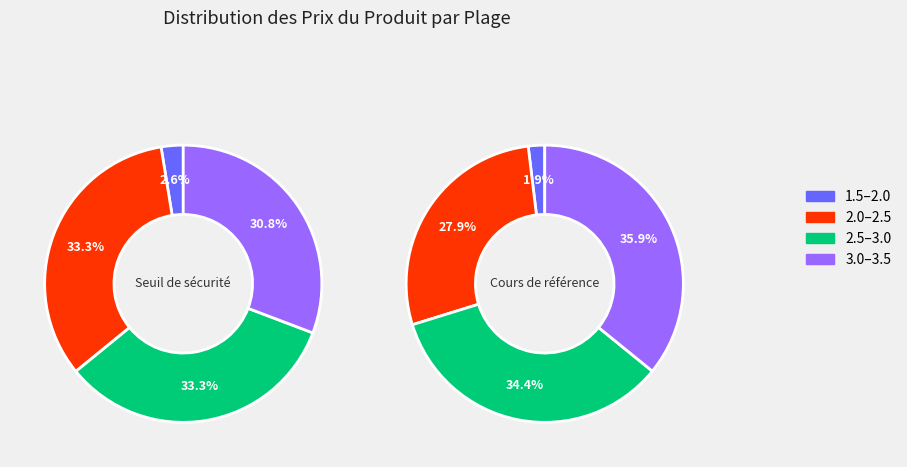

True or false: 35 accounts for 13% of the total.

False